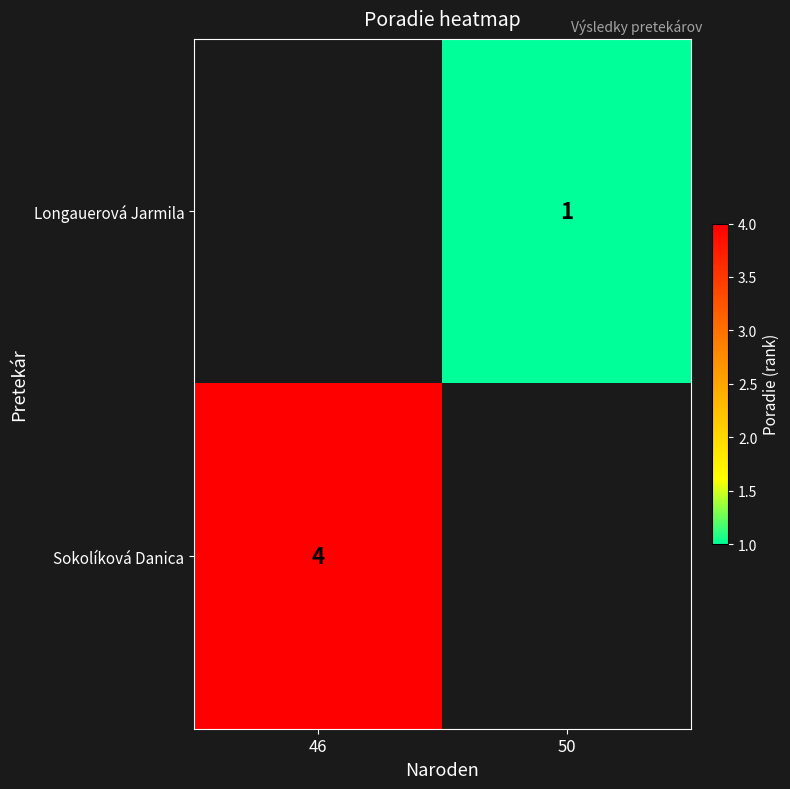

The value of Sokolíková Danica at 46 is 4. True or false?

True